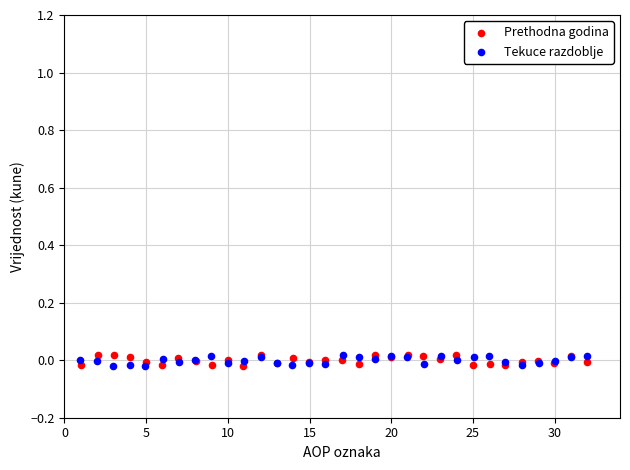

What are all the series names shown in the legend?

Prethodna godina, Tekuce razdoblje